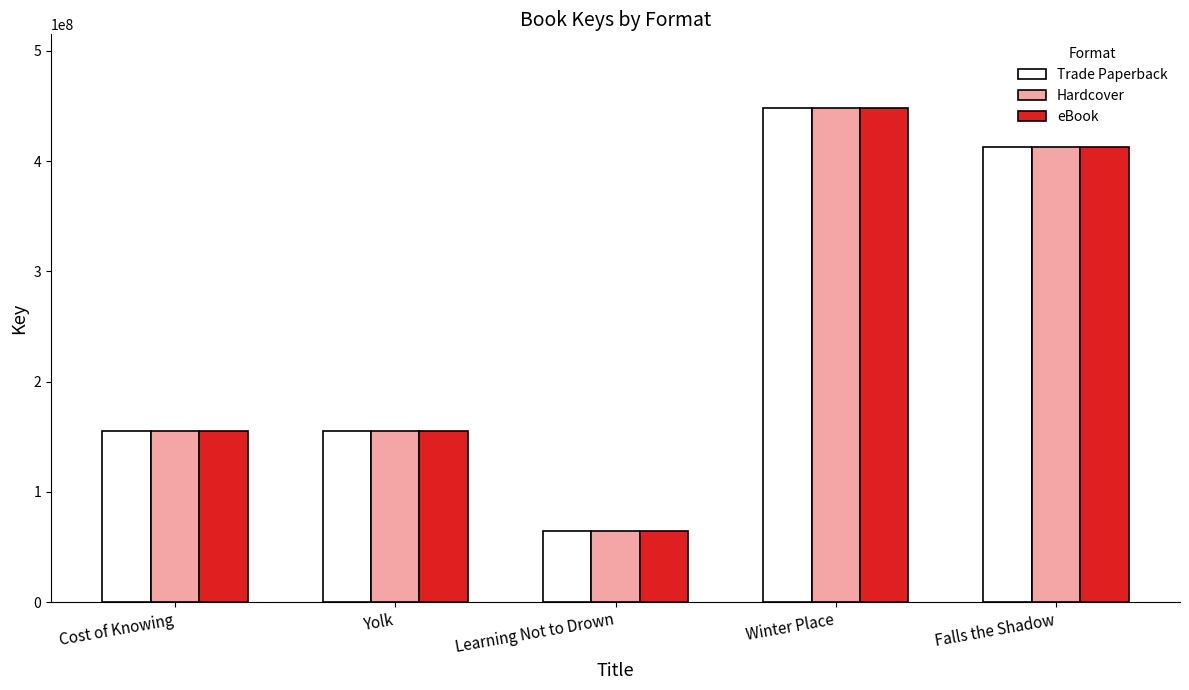

What position from the right is Learning Not to Drown?

3